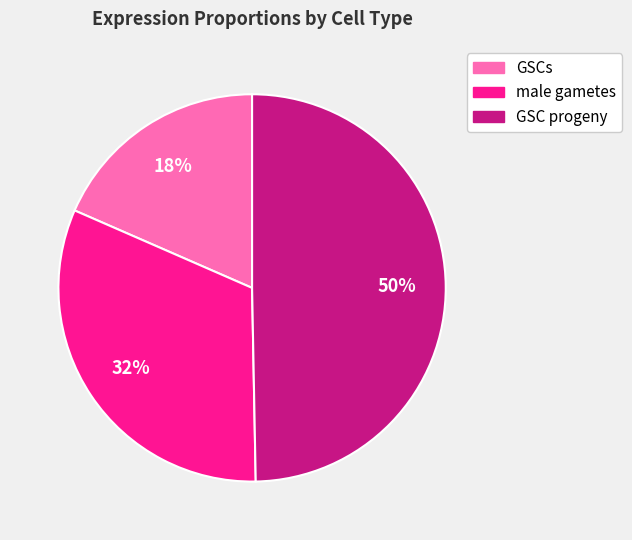

Which slice is the largest?

GSC progeny